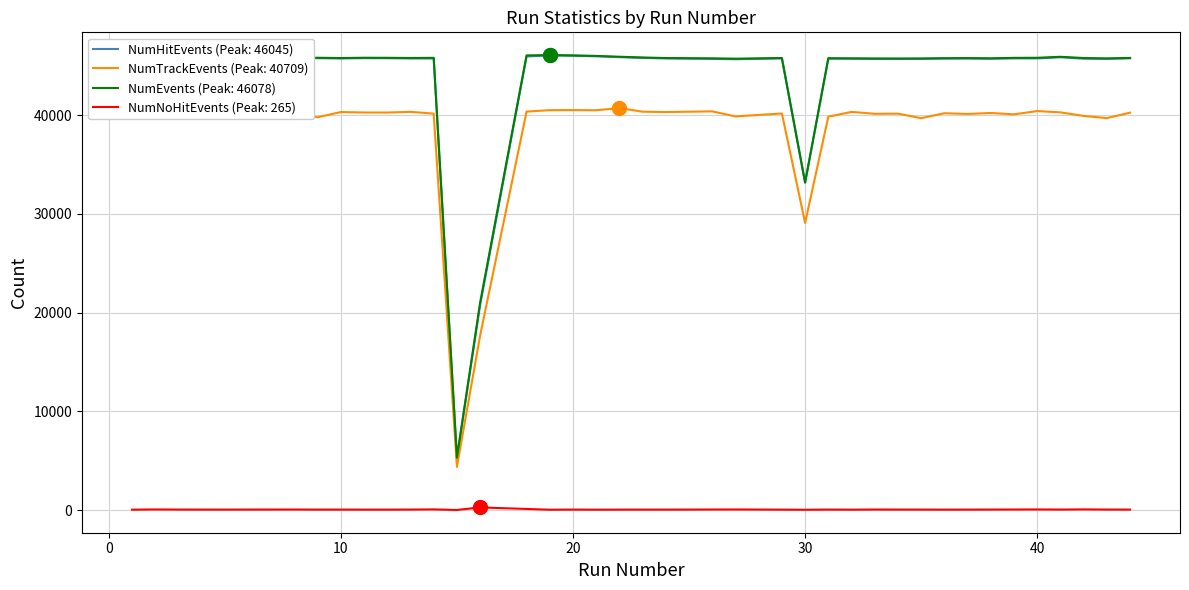

True or false: NumNoHitEvents (Peak: 265) and NumEvents (Peak: 46078) cross at least once.

False